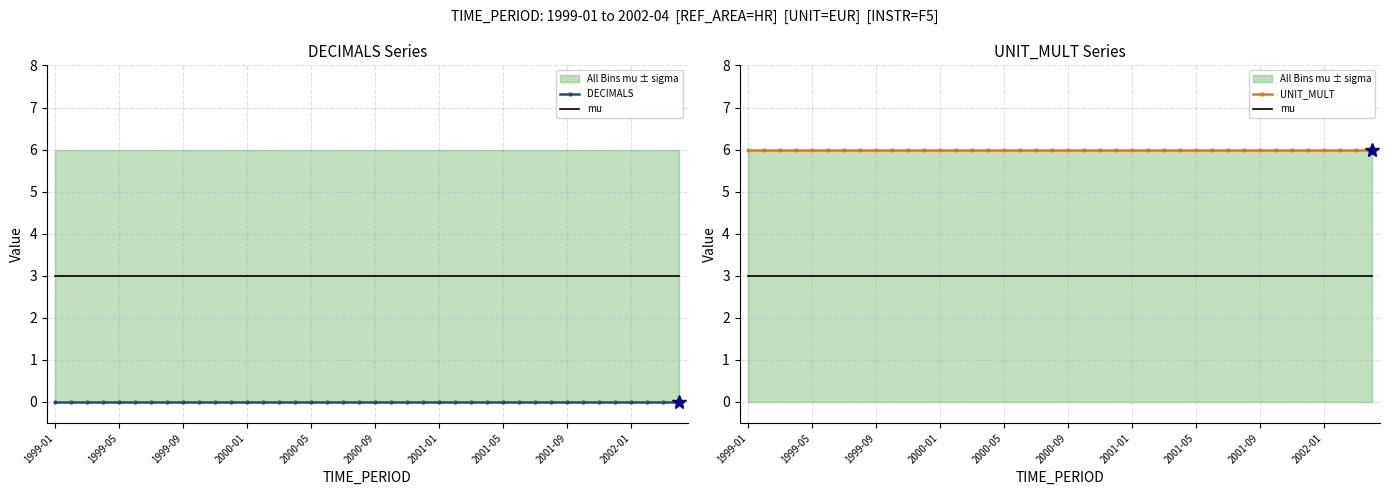

Reading left to right, list all the values displayed in this chart.

DECIMALS: 0	0	0	0	0	0	0	0	0	0	0	0	0	0	0	0	0	0	0	0	0	0	0	0	0	0	0	0	0	0	0	0	0	0	0	0	0	0	0	0
mu: 3	3	3	3	3	3	3	3	3	3	3	3	3	3	3	3	3	3	3	3	3	3	3	3	3	3	3	3	3	3	3	3	3	3	3	3	3	3	3	3
UNIT_MULT: 6	6	6	6	6	6	6	6	6	6	6	6	6	6	6	6	6	6	6	6	6	6	6	6	6	6	6	6	6	6	6	6	6	6	6	6	6	6	6	6